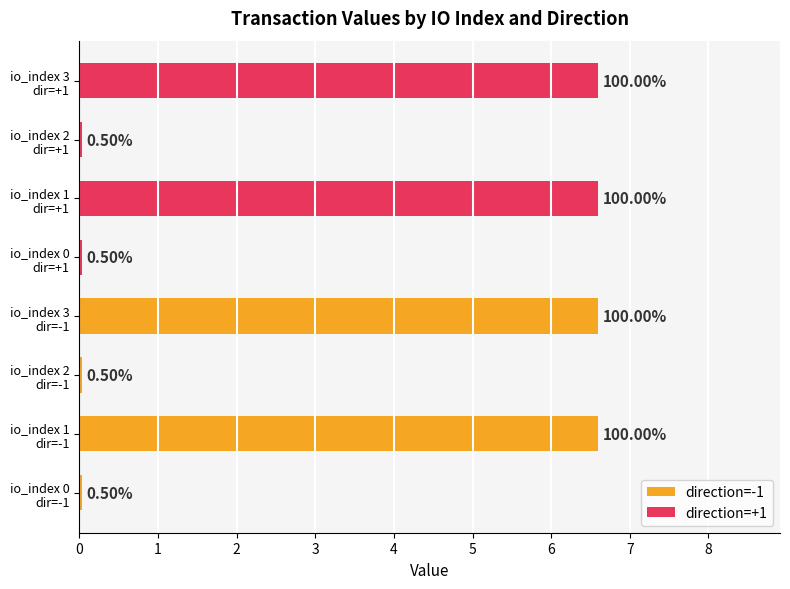

What is the average value of the direction=+1 series?

3.3